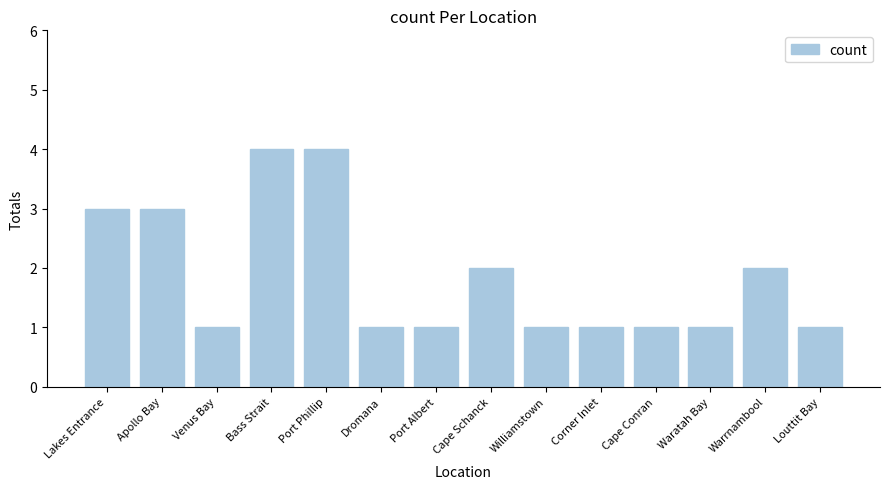

What is the maximum value shown in the chart?

4